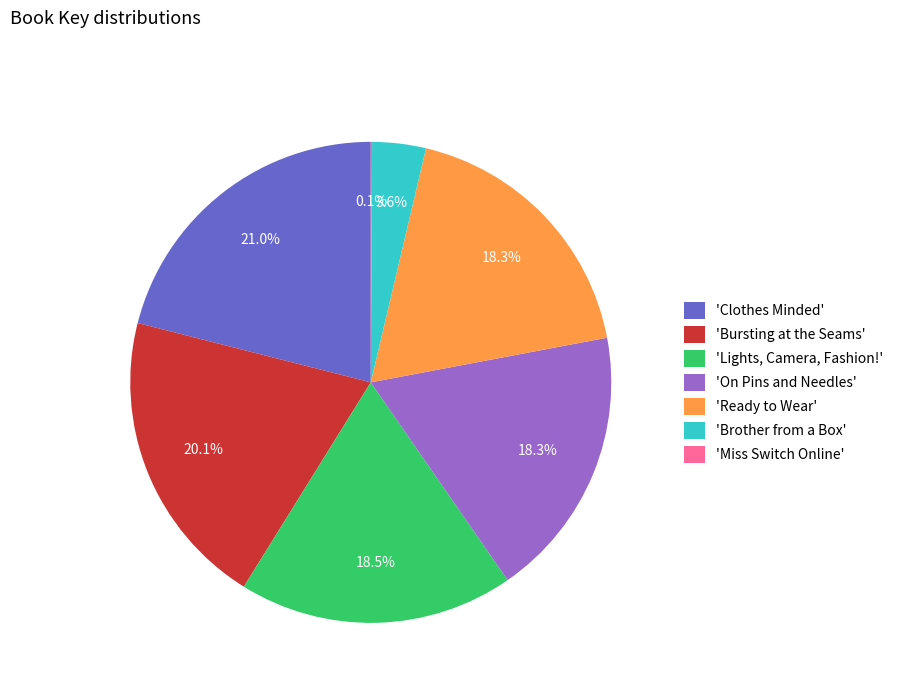

Which slice is the largest?

'Clothes Minded'